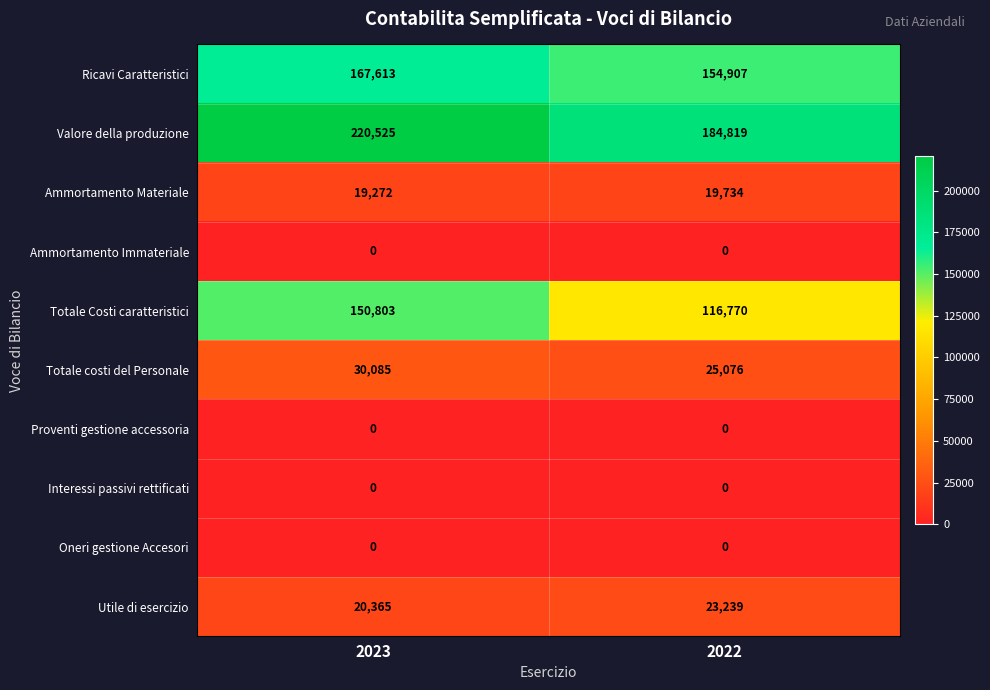

At how many categories does at least one series exceed 151002?

2